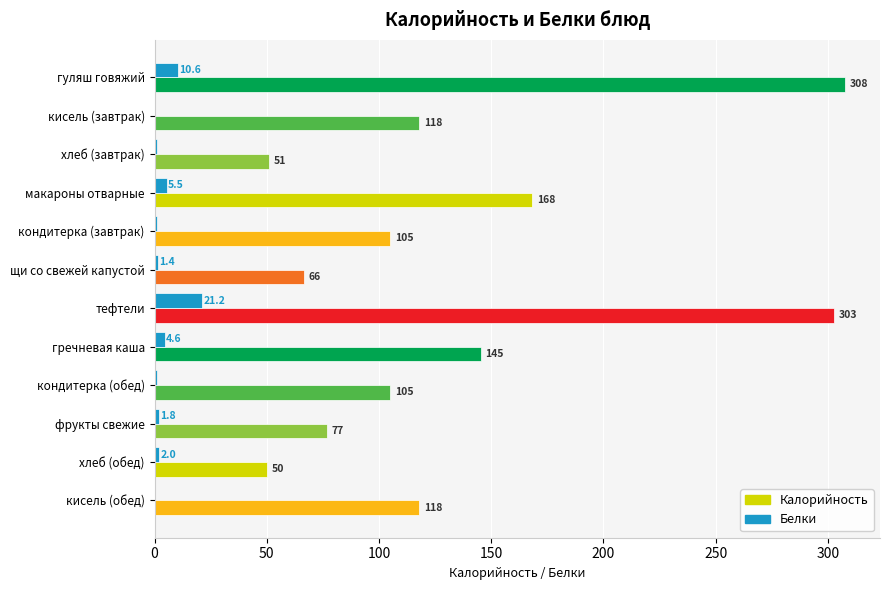

Which series changed the most between хлеб (завтрак) and фрукты свежие?

Калорийность